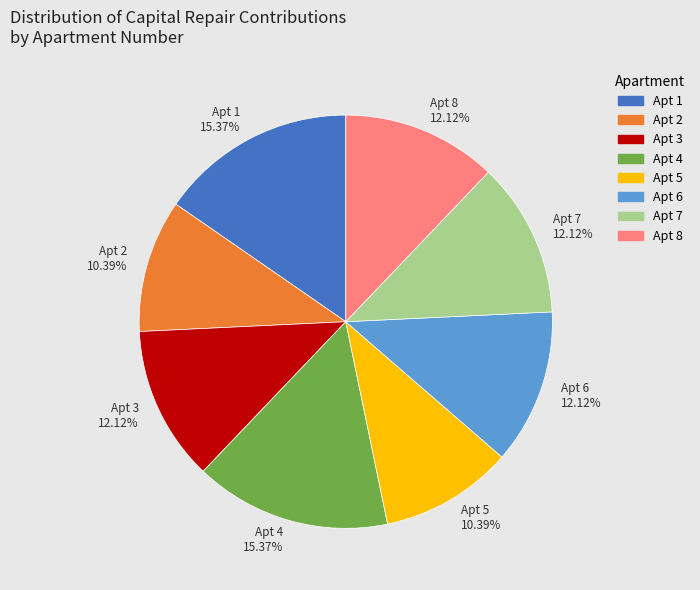

Between Apt 4 15.37% and Apt 2 10.39%, which is larger?

Apt 4 15.37%